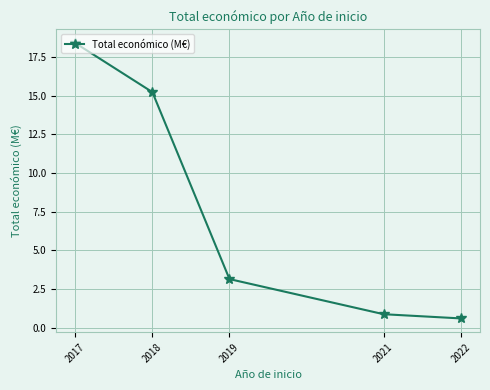

How many data points are above 3?

3